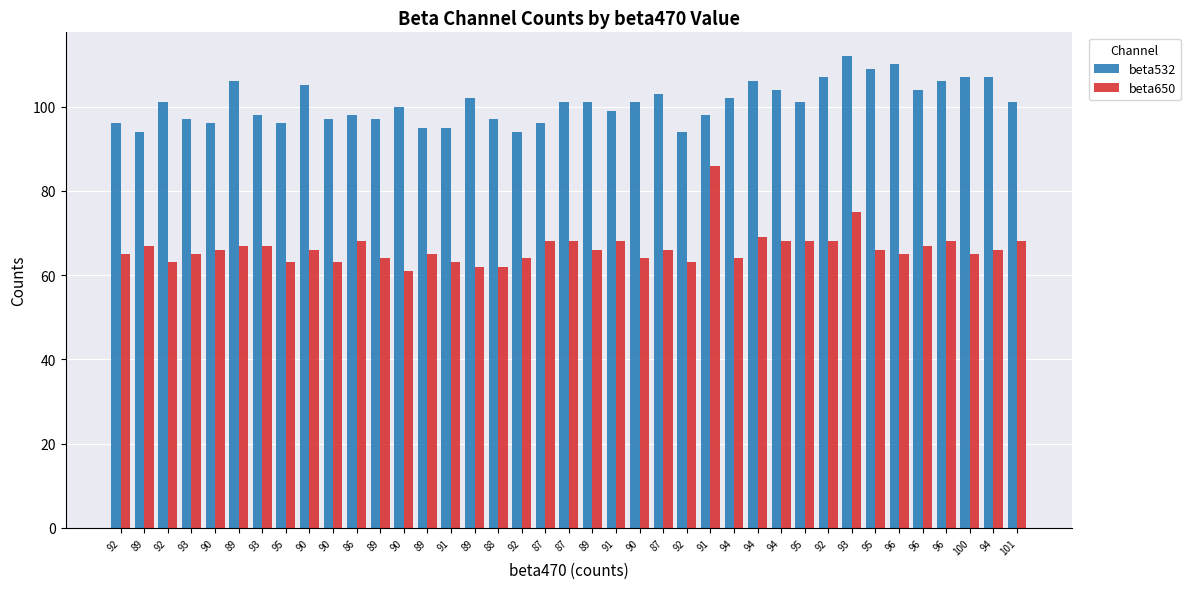

How many categories are shown in the chart?

39